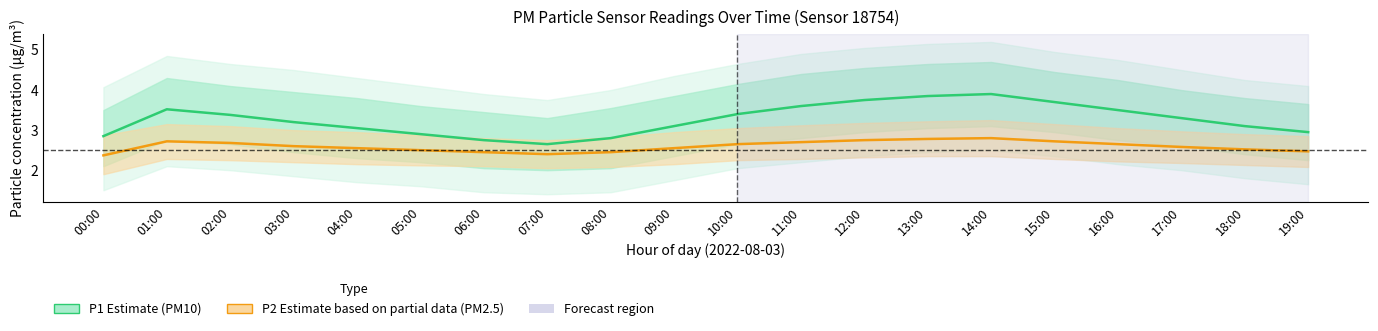

At which label does P2 (PM2.5) reach its minimum?

00:00